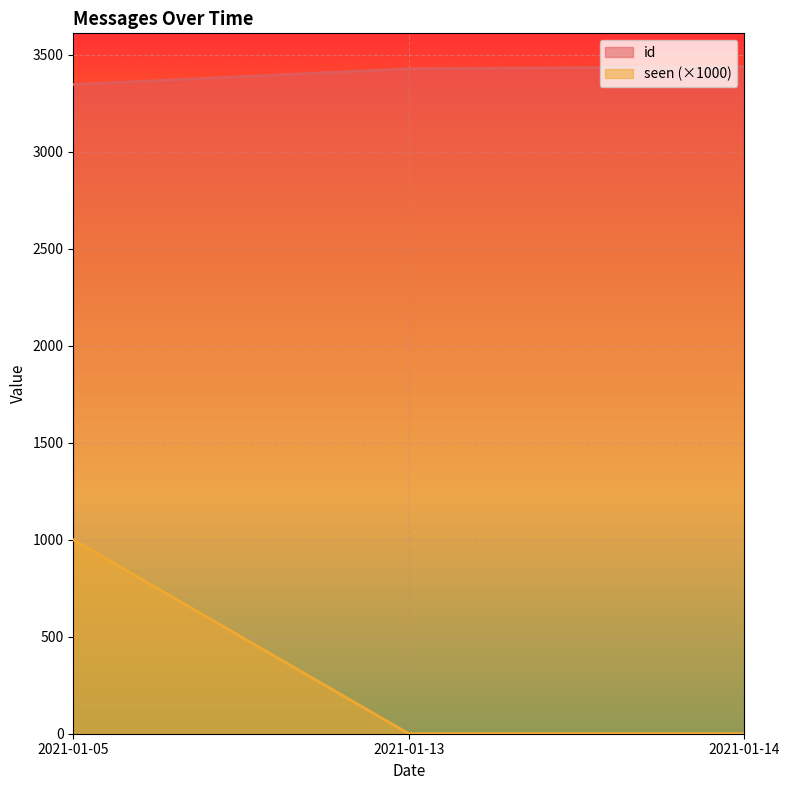

What is the sum of all id values?

10214